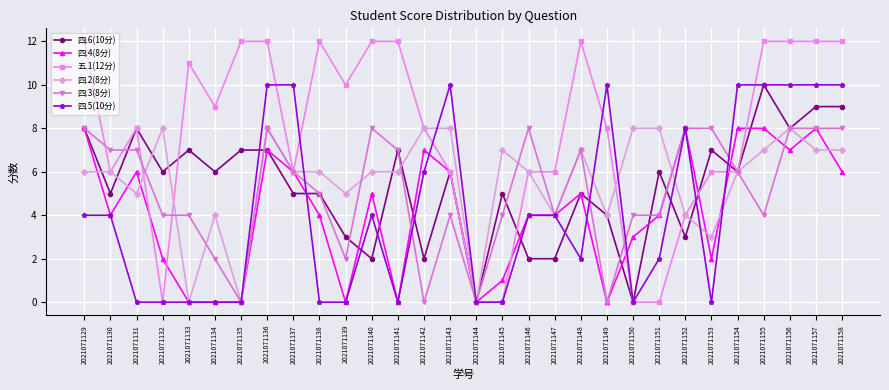

How many lines are shown in the chart?

6